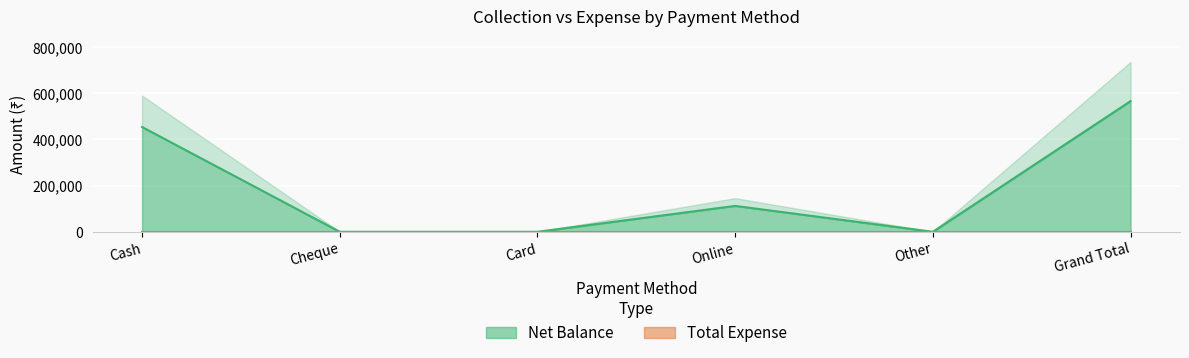

At which category does the data reach its first local peak?

Online